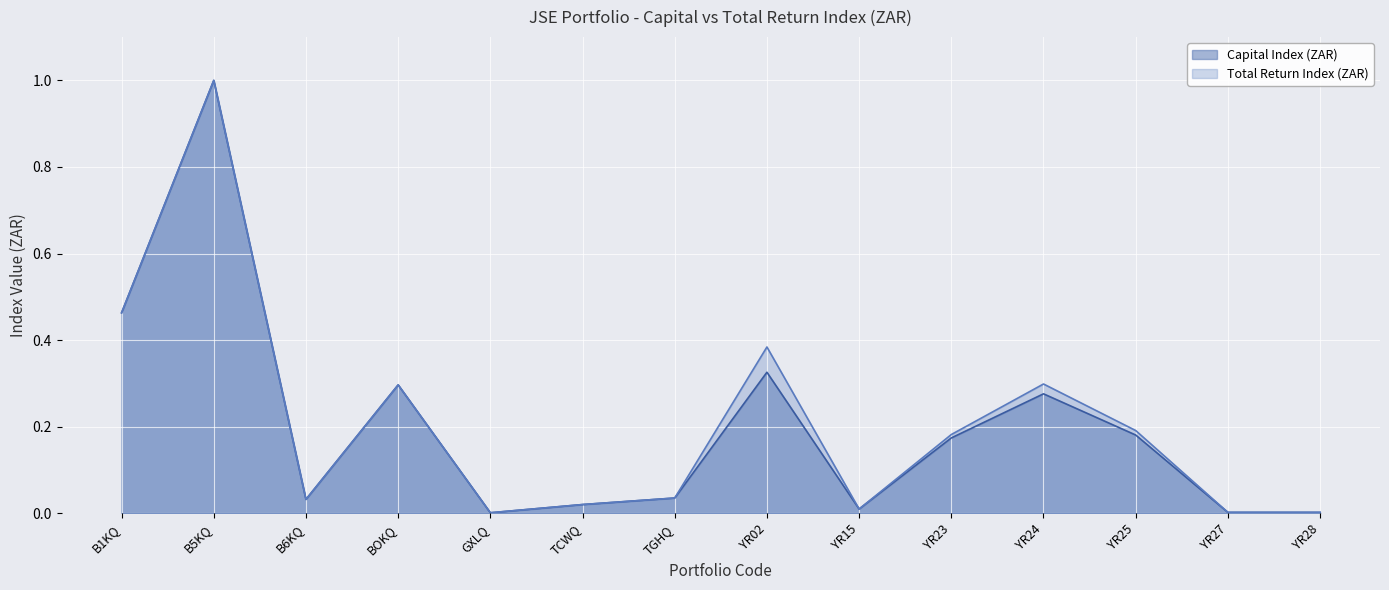

What is the difference between the maximum and minimum values in the Total Return Index (ZAR) series?

1.0